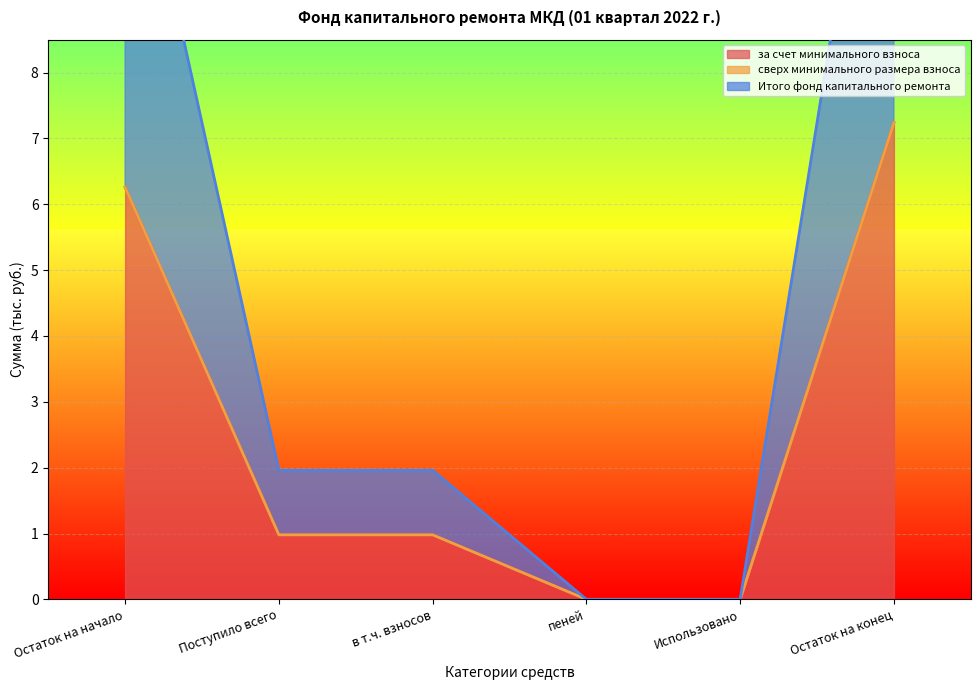

The value of за счет минимального взноса at в т.ч. взносов is 0.3. True or false?

False